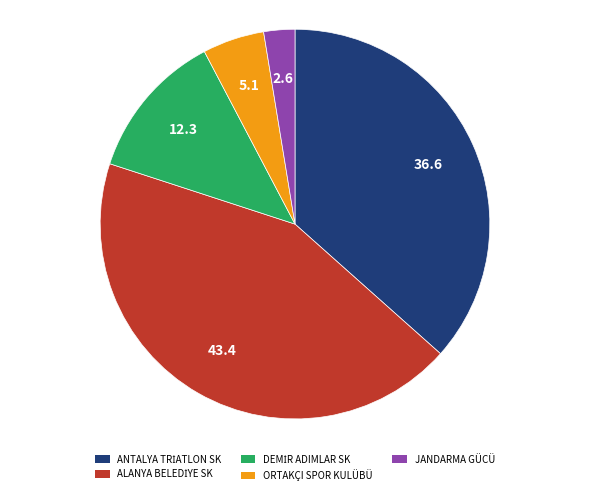

Does any single category account for the majority?

No